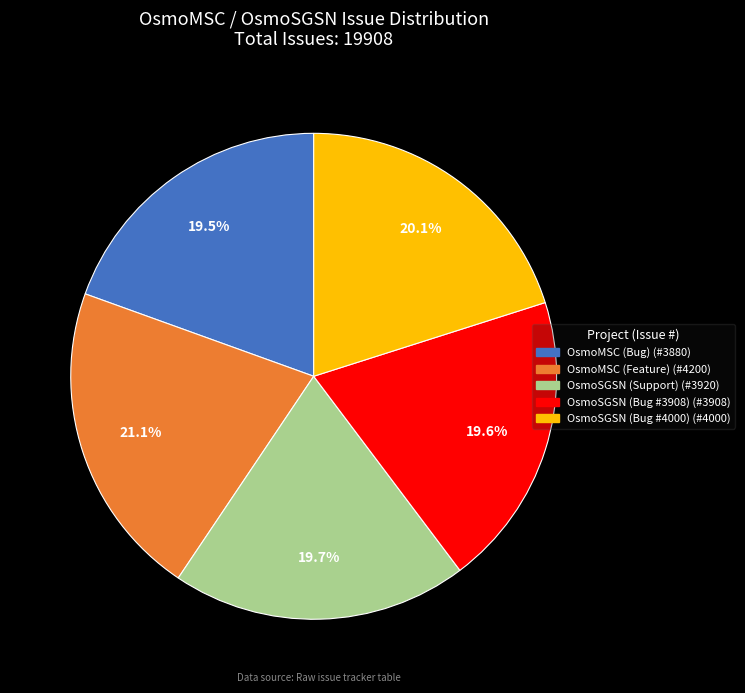

To the nearest percent, what portion does OsmoSGSN (Bug #4000) represent?

20%